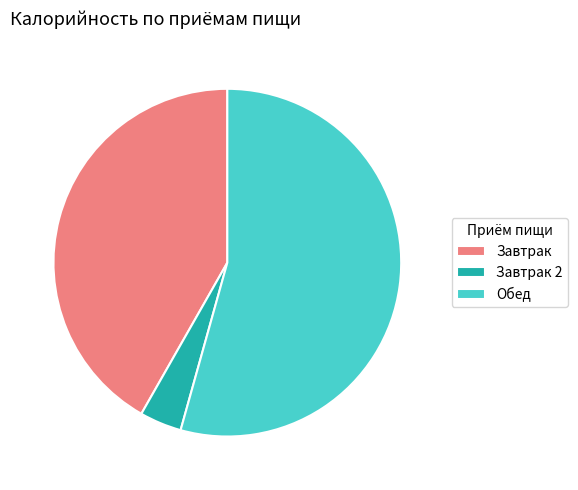

True or false: Завтрак 2 accounts for 4% of the total.

True